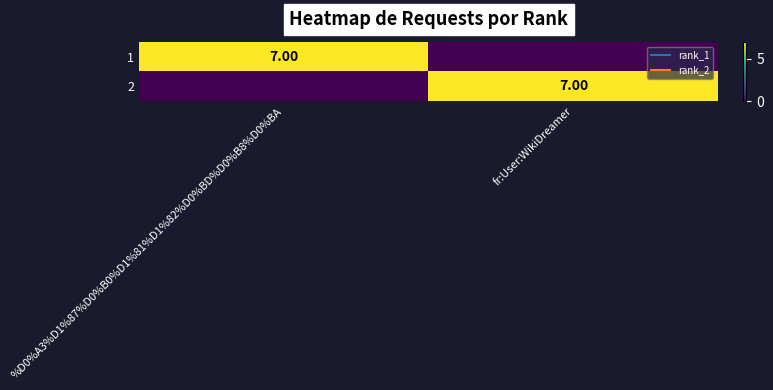

What is the difference between the 1 values at fr:User:WikiDreamer and %D0%A3%D1%87%D0%B0%D1%81%D1%82%D0%BD%D0%B8%D0%BA?

7